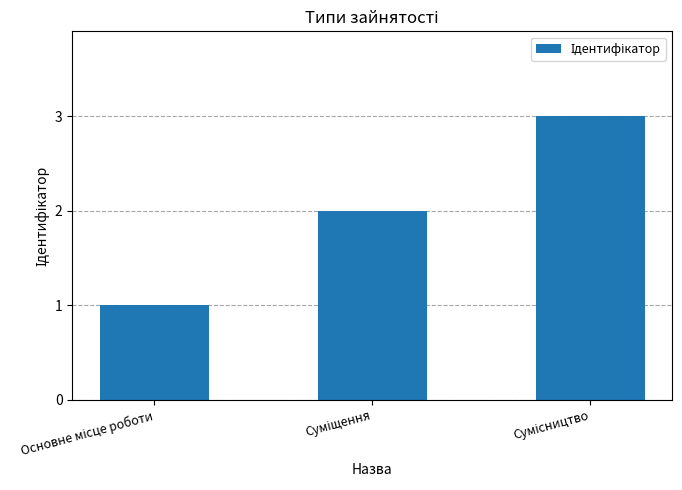

What is the greatest value displayed?

3